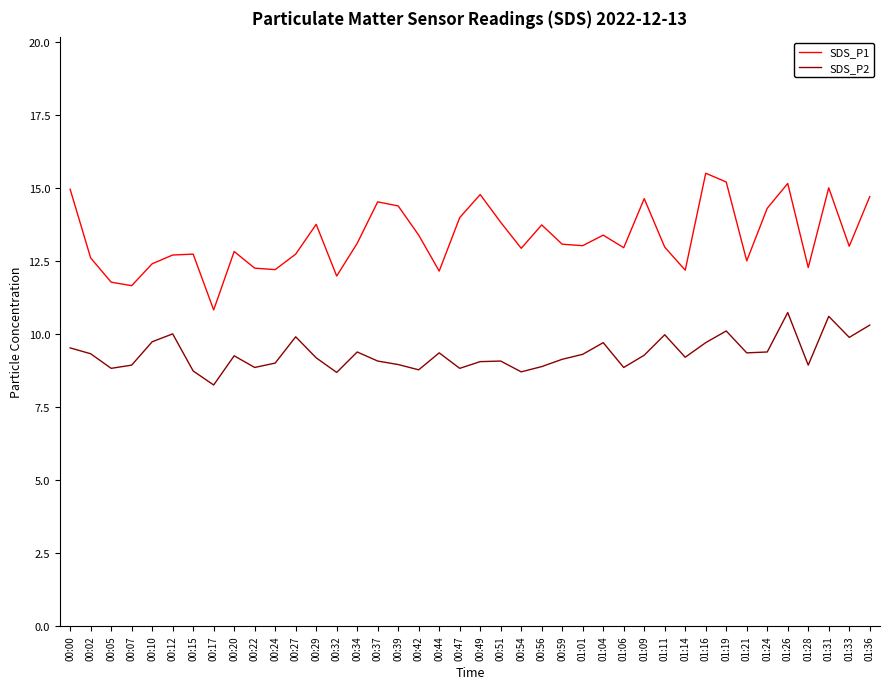

Is the value of SDS_P2 at 00:54 greater than the value of SDS_P1 at 00:49?

No